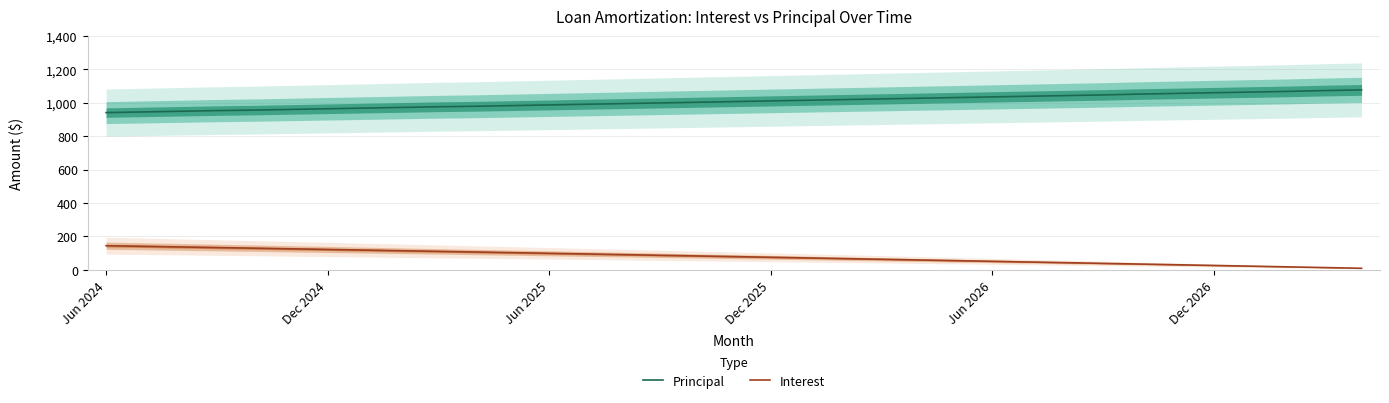

The value of Principal at 26 is 1043.0. True or false?

True